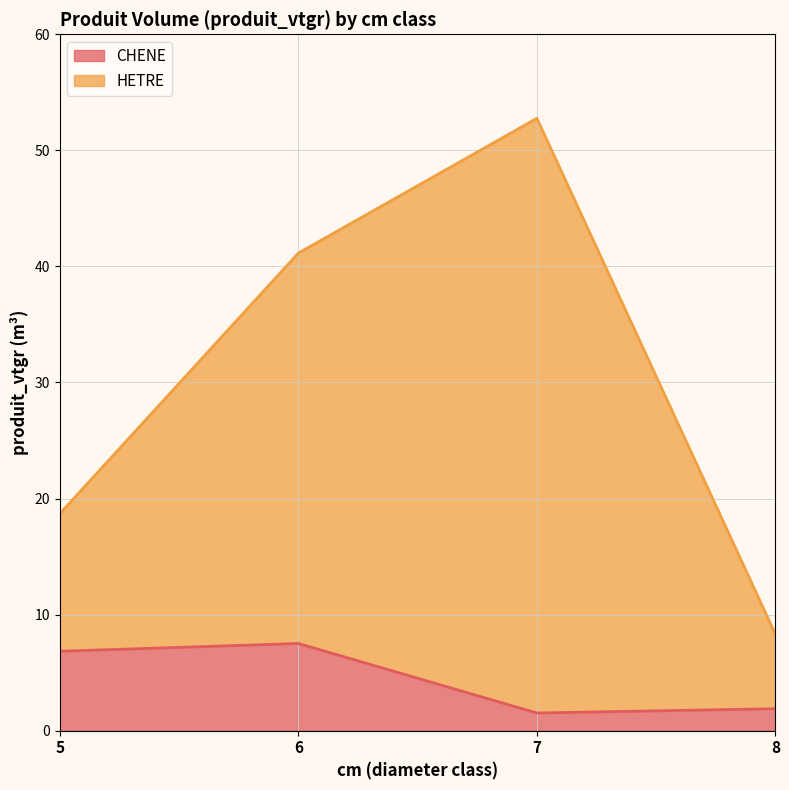

Rank the categories by HETRE value from highest to lowest.

7, 6, 5, 8